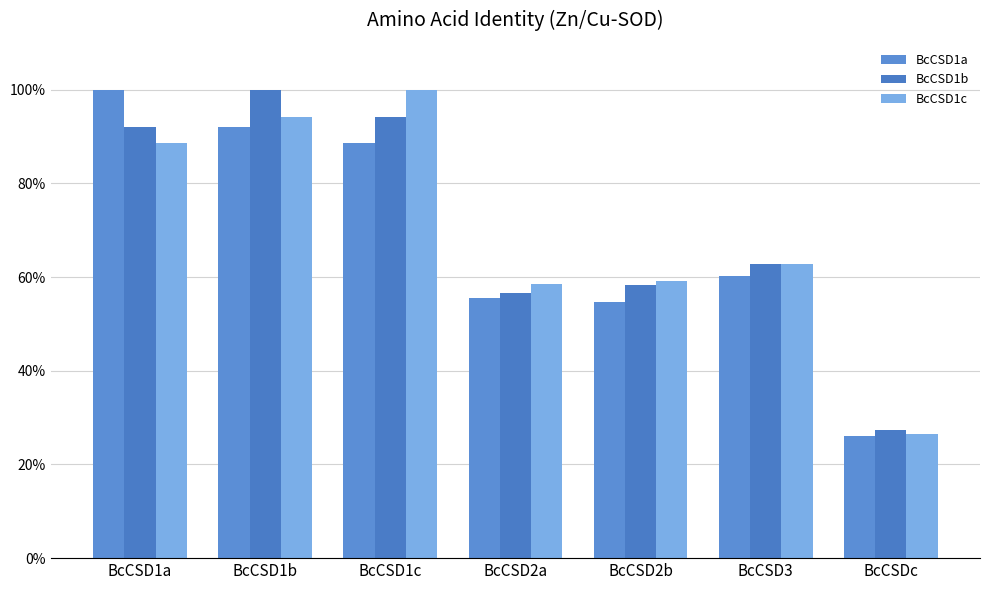

Which series changed the most between BcCSD1c and BcCSD3?

BcCSD1c